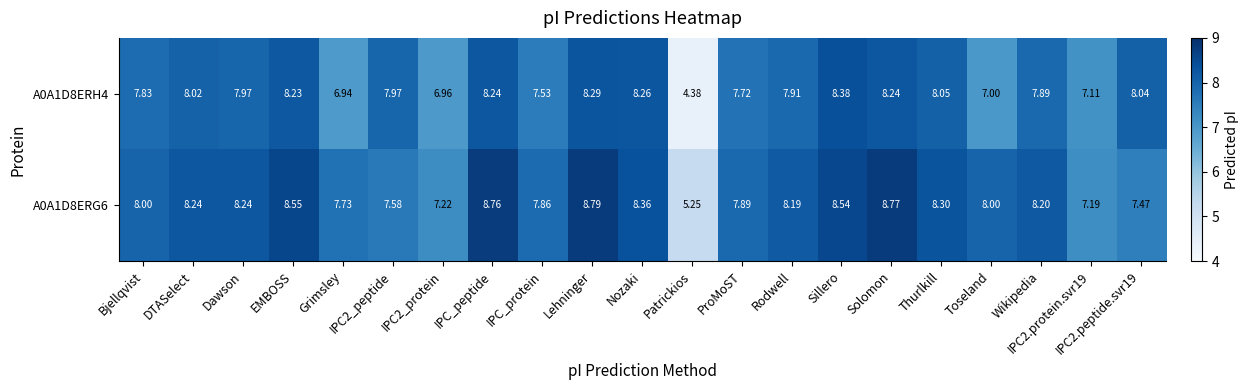

Which category has the highest value across all series?

Lehninger